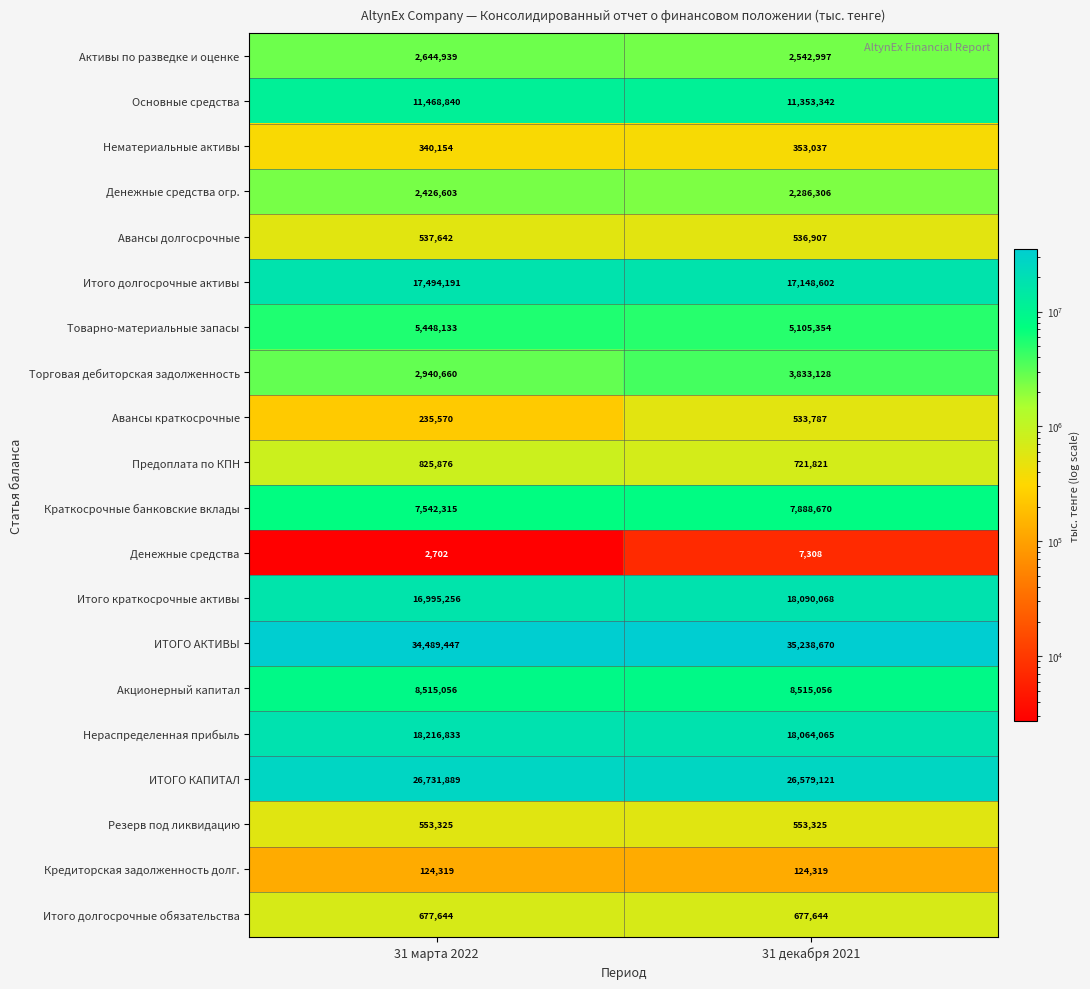

What is the sum of all Резерв под ликвидацию values?

1106650